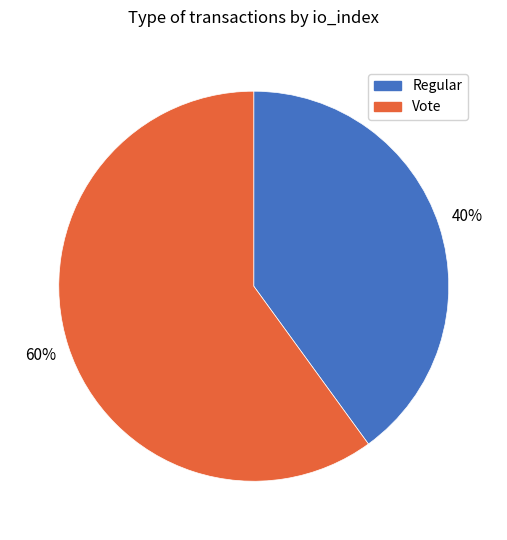

To the nearest percent, what is the difference between the Regular and Vote slice percentages?

20%